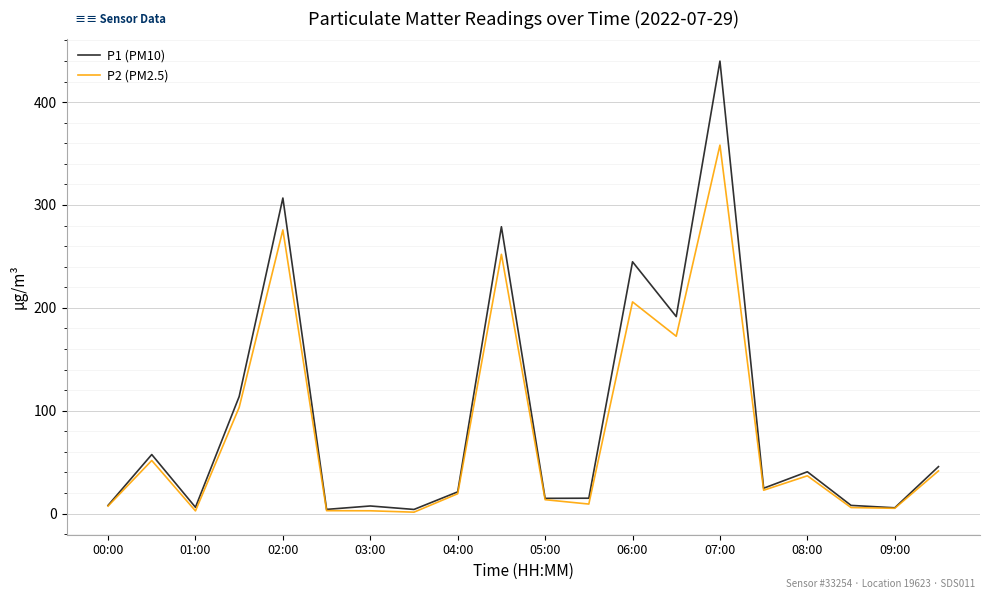

What is the difference between the maximum and minimum values in the P1 (PM10) series?

435.9